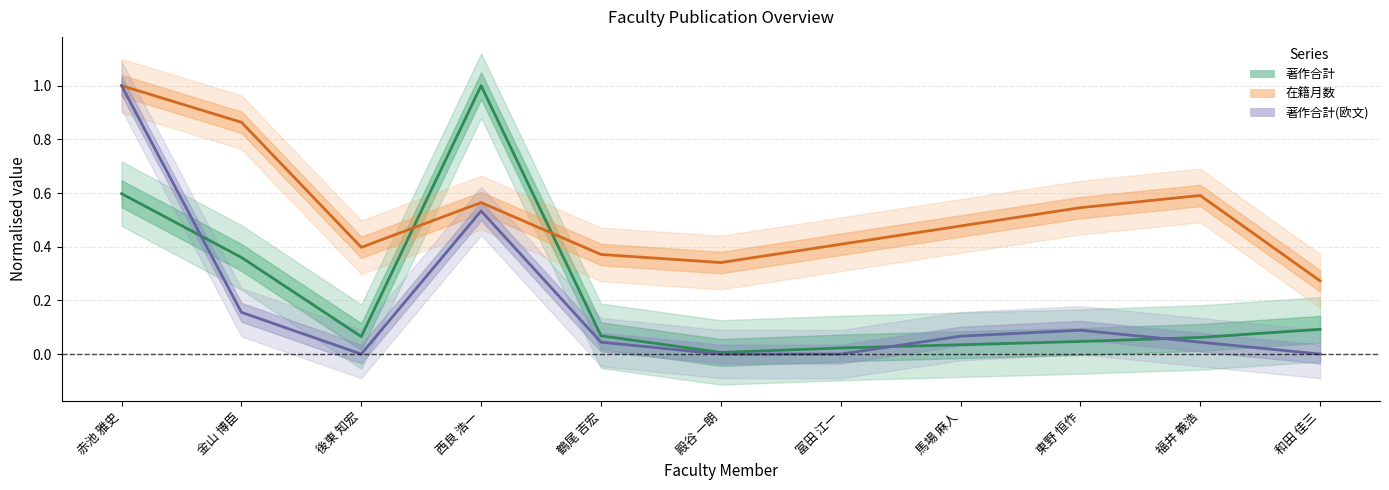

At which label does 著作合計 reach its peak?

西良 浩一